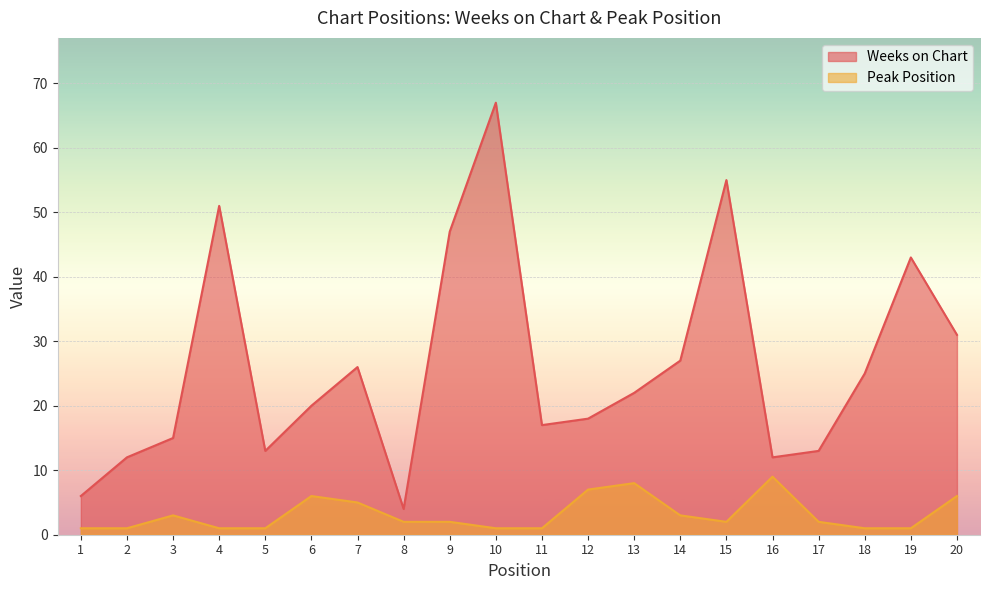

What is the difference between the Weeks on Chart values at 10 and 4?

16